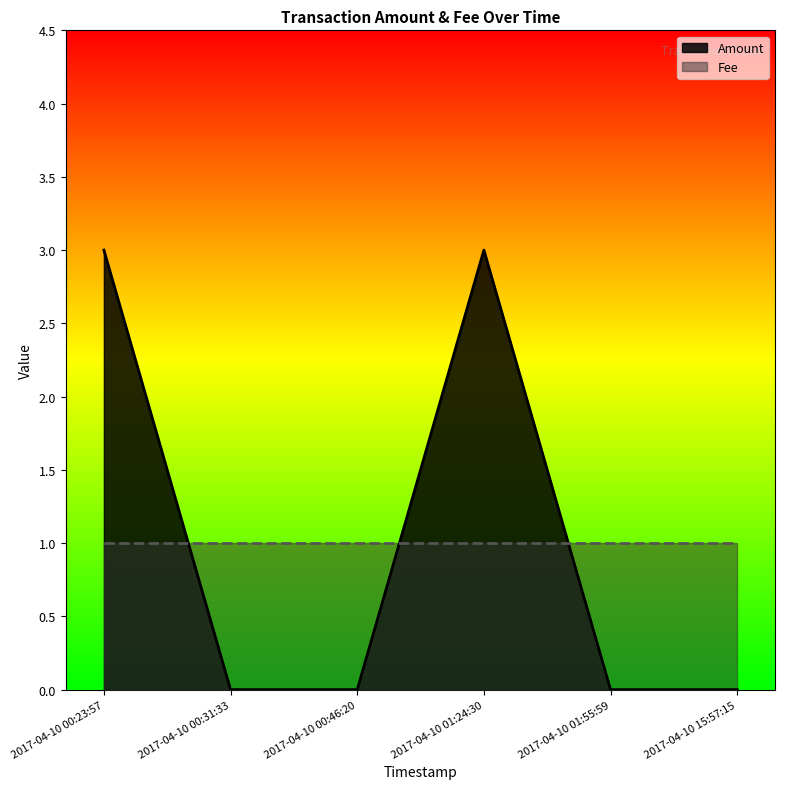

Reading left to right, extract all data points from this chart.

2017-04-10 00:23:57=3	2017-04-10 00:31:33=0	2017-04-10 00:46:20=0	2017-04-10 01:24:30=3	2017-04-10 01:55:59=0	2017-04-10 15:57:15=0